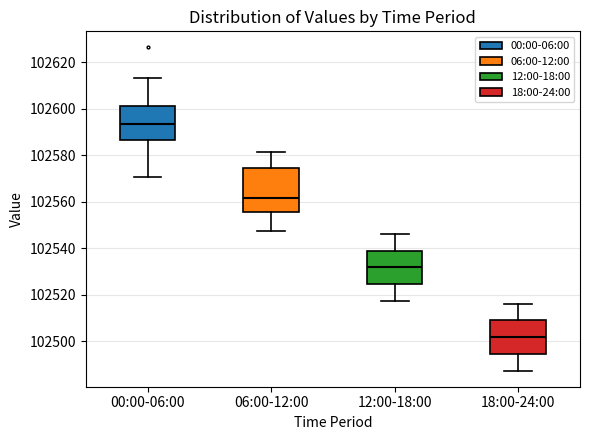

Where does the lower whisker of the box for 00:00-06:00 end on the y-axis? The values are not printed on the chart, so give them approximately, as read against the axis.

102570